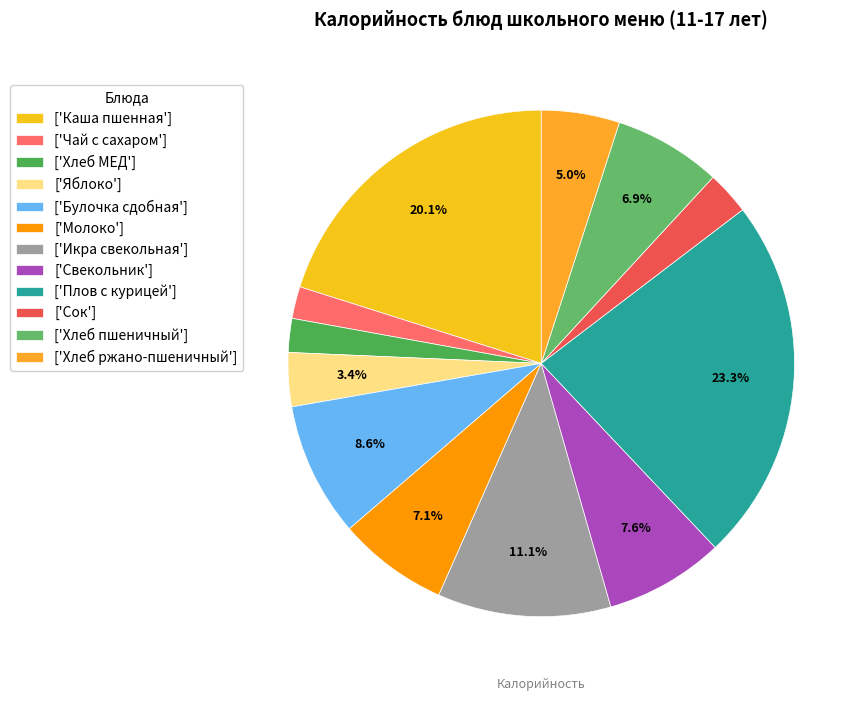

How many slices are in this pie chart?

12